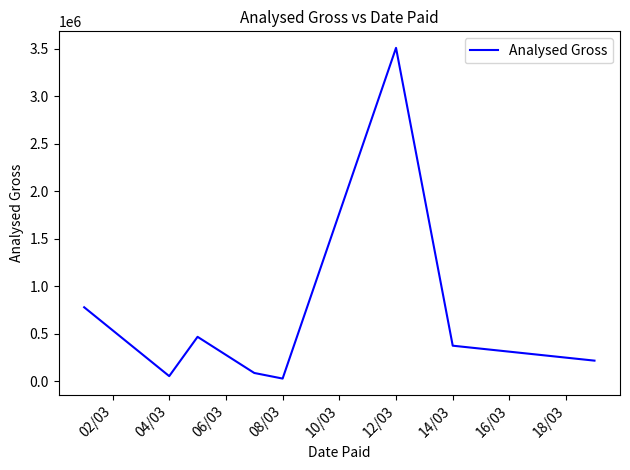

True or false: there are more than 1 points higher than both neighbors.

True